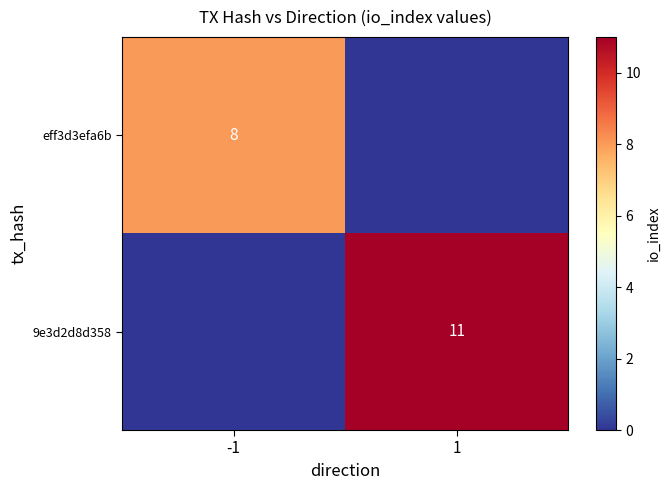

At which category does the chart reach its peak across all series?

1